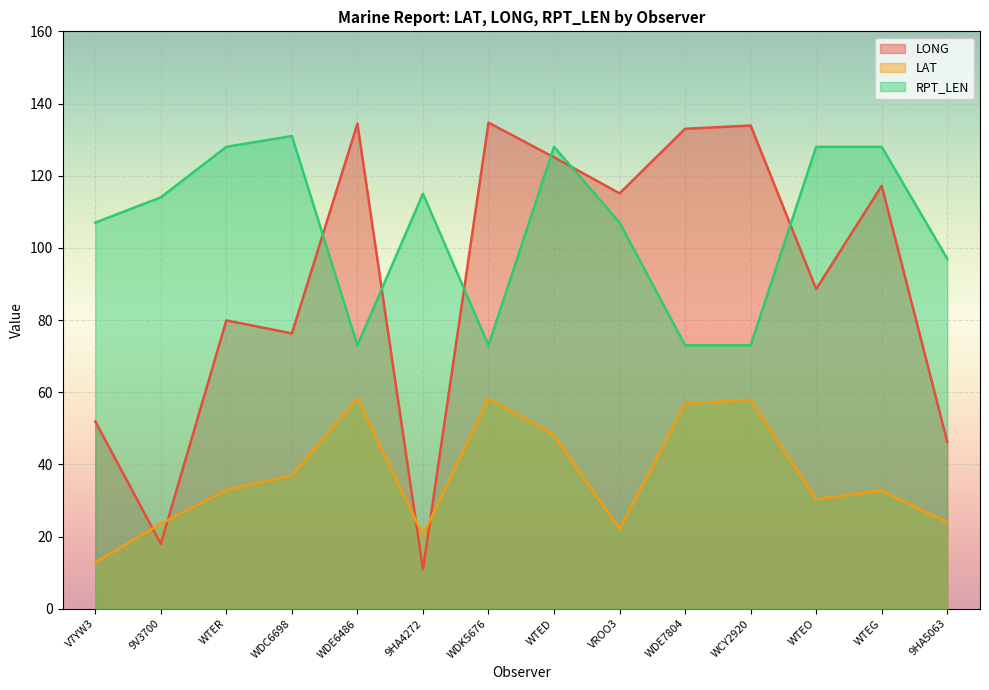

What is the value of the LAT point at the 9th from the left?

22.0